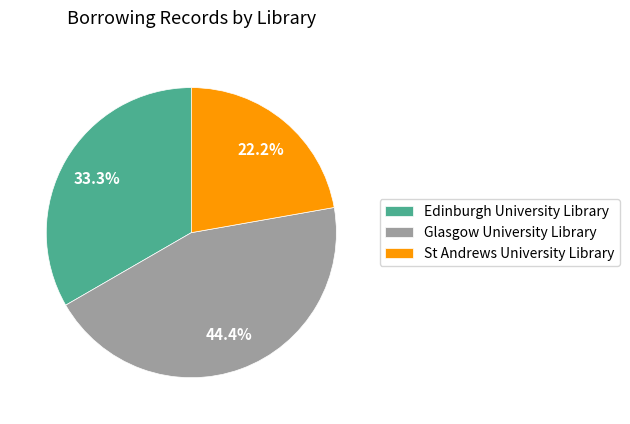

Is it true that St Andrews University Library is 33% of the pie?

False